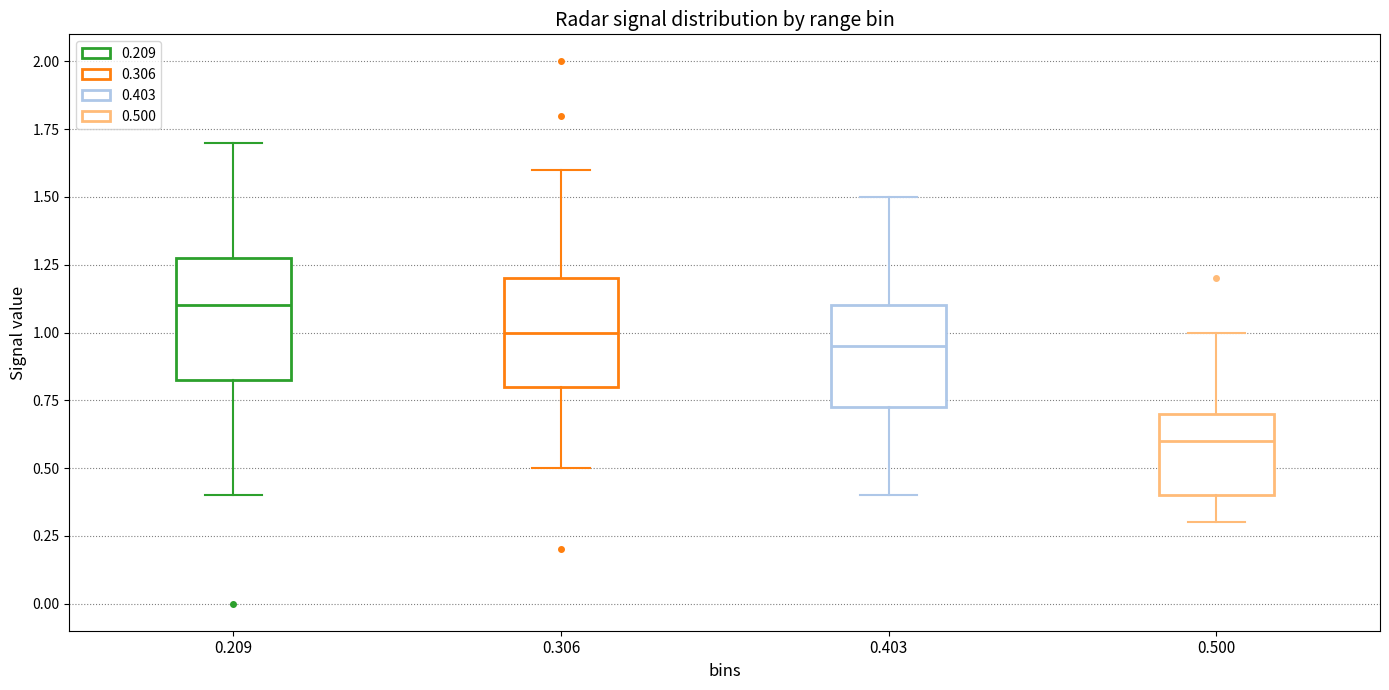

Where does the upper whisker of the box at x = 0.403 end on the y-axis? The values are not printed on the chart, so give them approximately, as read against the axis.

1.50